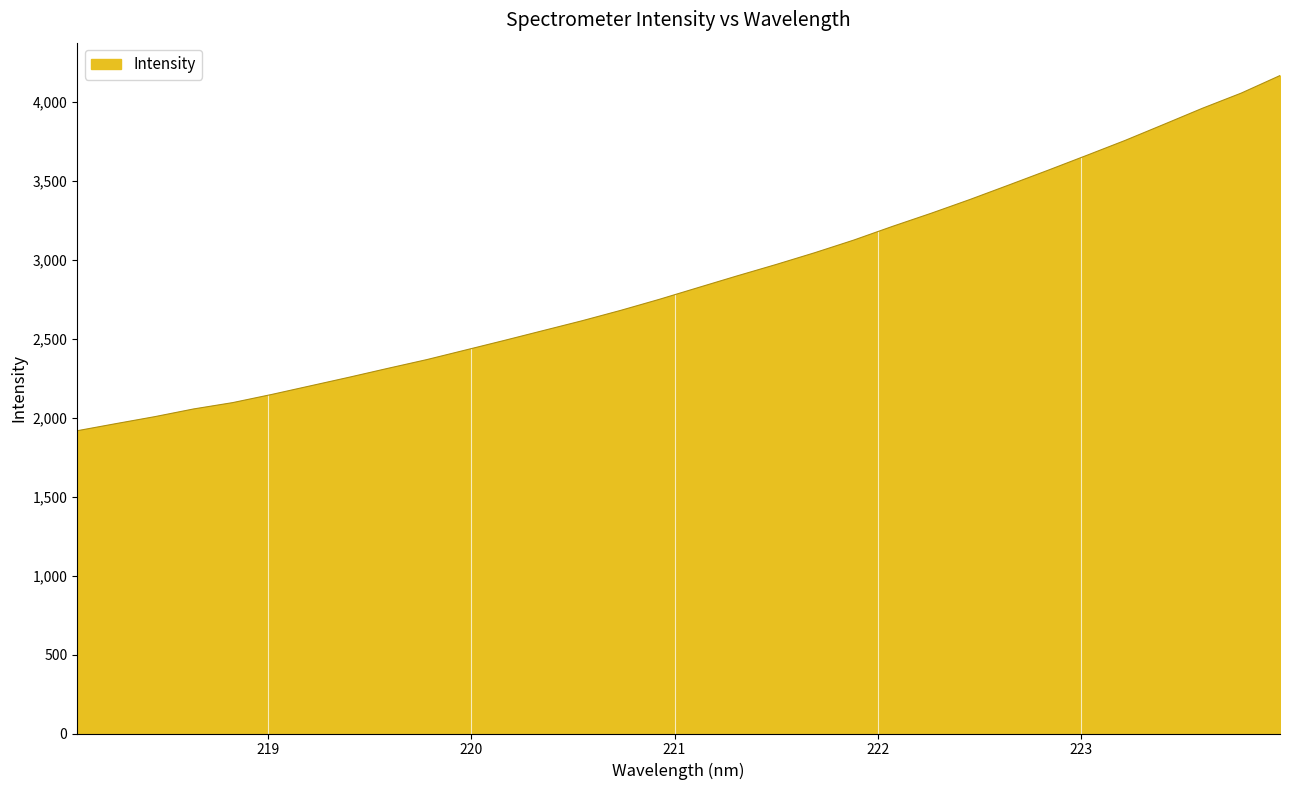

What is the difference between the maximum and minimum values?

2248.0